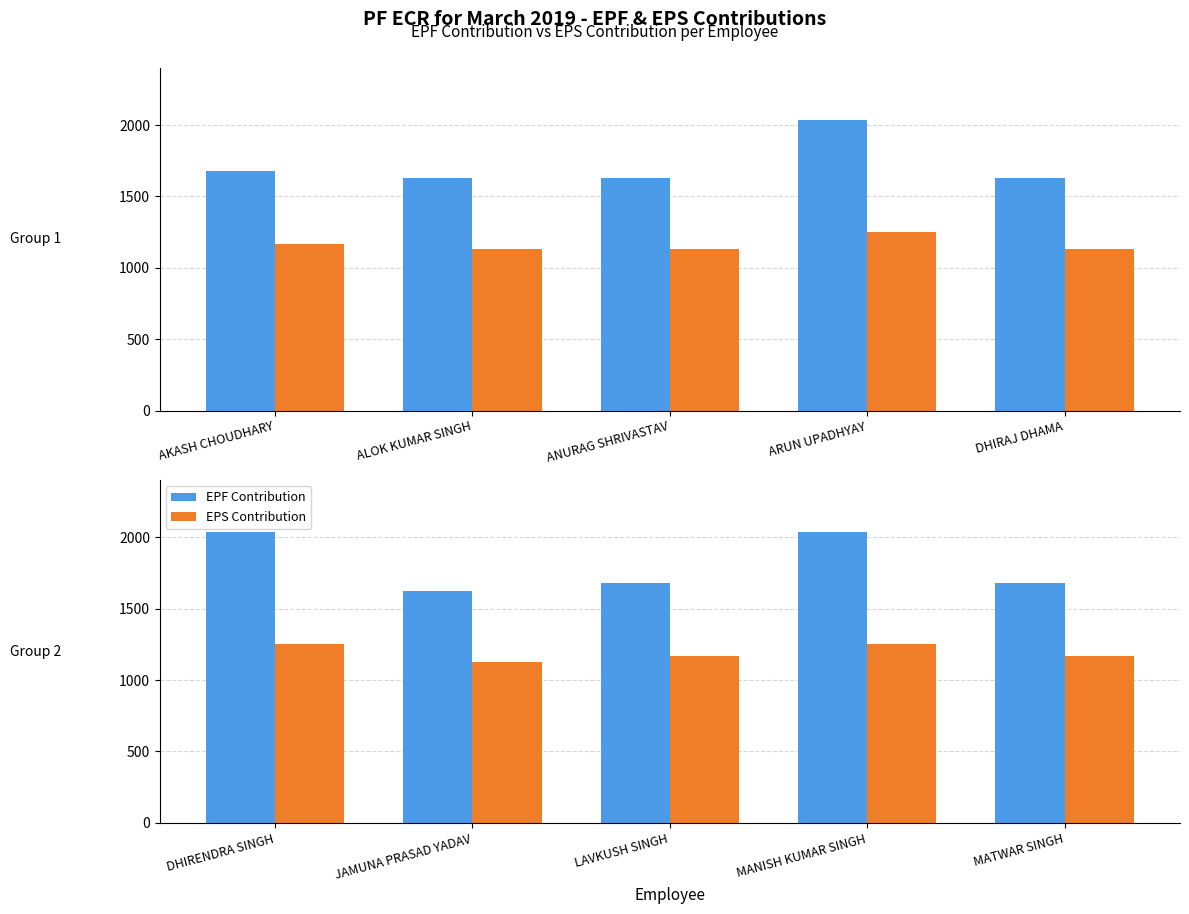

Rank the series by their maximum value, from highest to lowest.

EPF Contribution, EPS Contribution